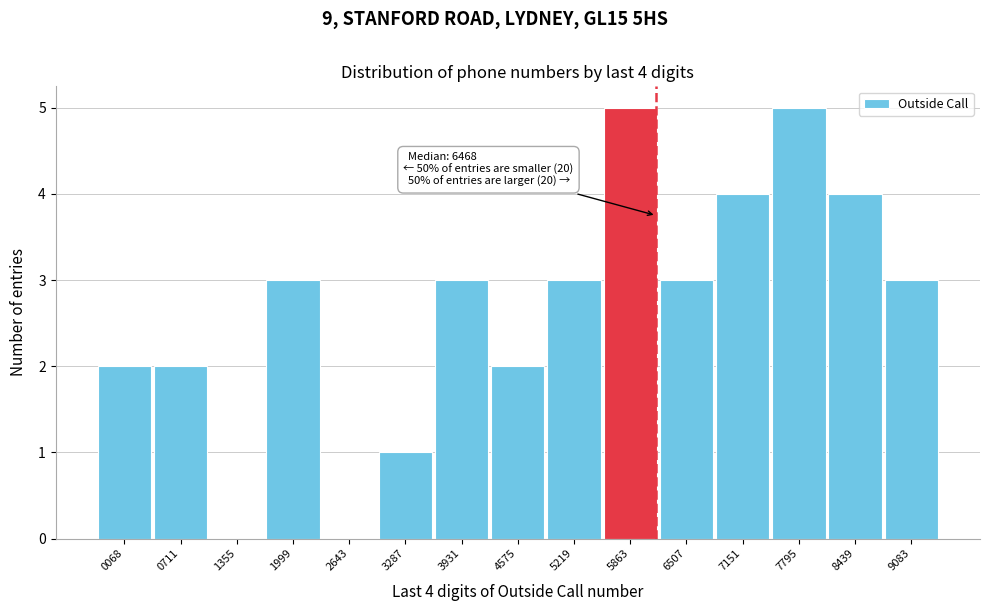

Reading right to left, list all the values displayed in this chart.

9083=3	8439=4	7795=5	7151=4	6507=3	5863=5	5219=3	4575=2	3931=3	3287=1	2643=0	1999=3	1355=0	0711=2	0068=2